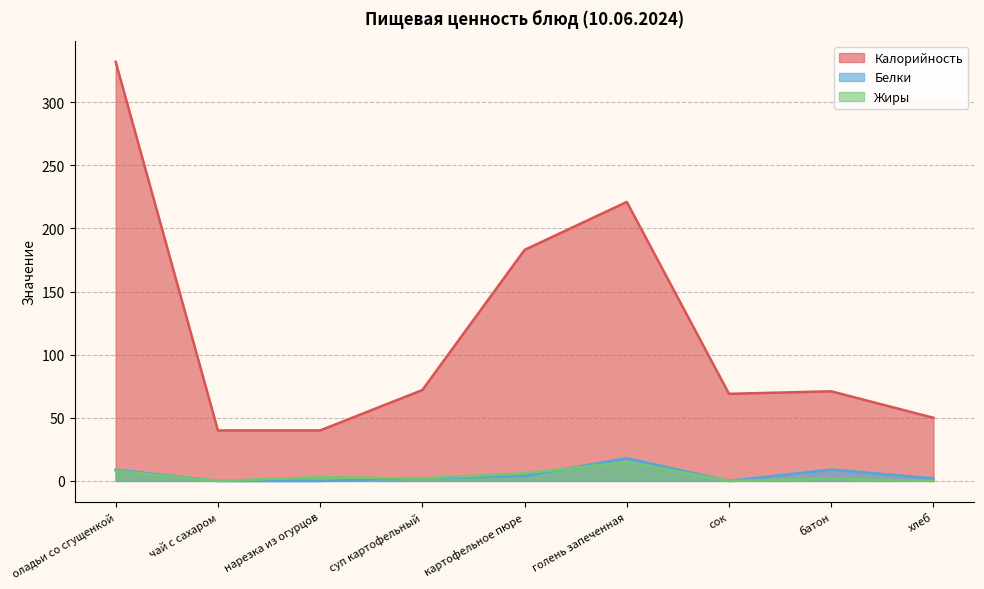

Where is the first local maximum for Жиры?

нарезка из огурцов